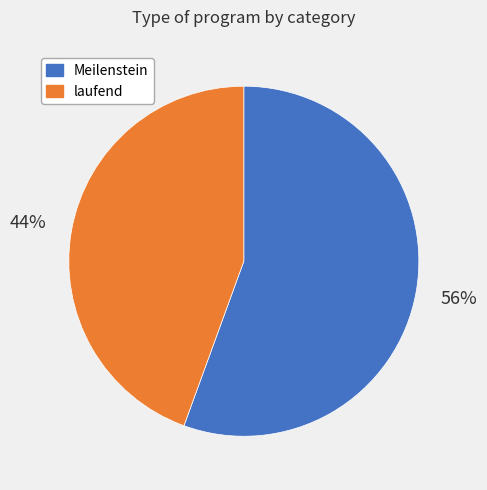

Does Meilenstein account for over 50% of the chart?

Yes